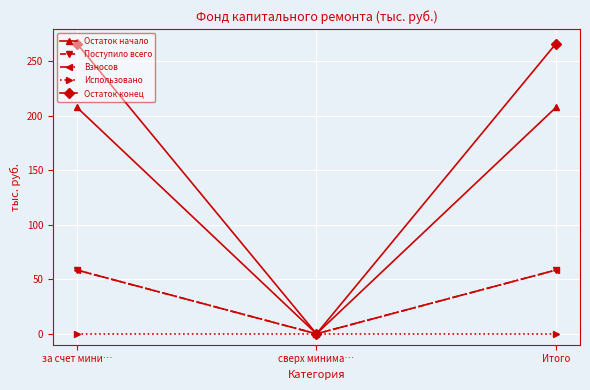

At which category is the sum across all series the highest?

за счет мини…